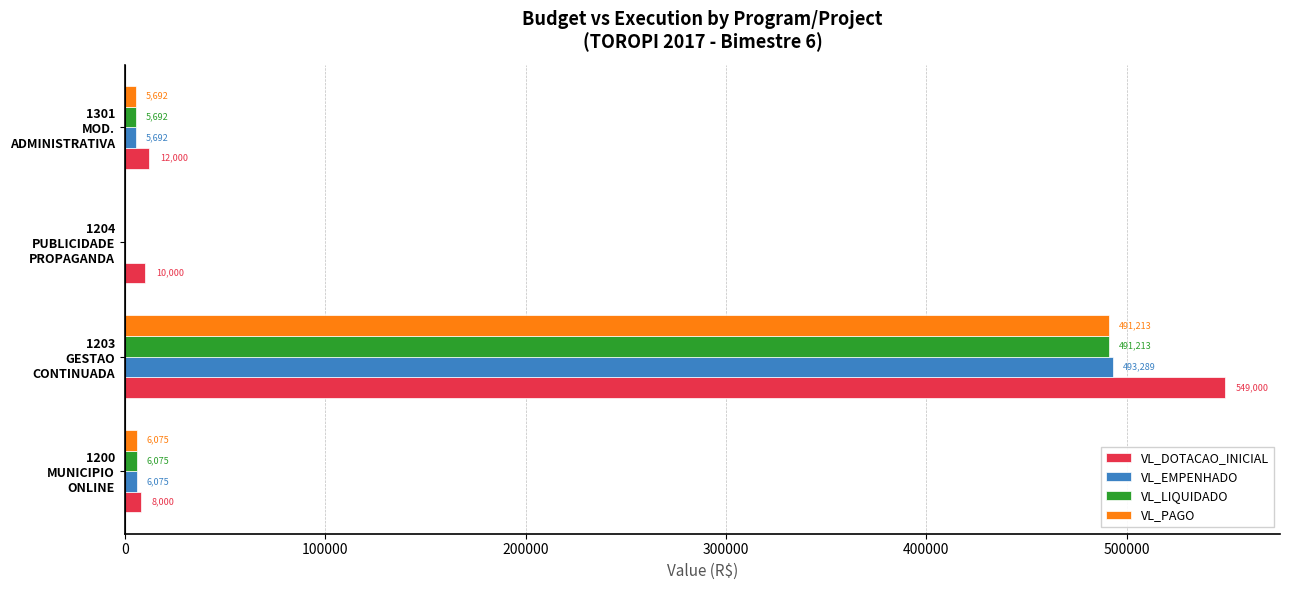

What is the highest value of the VL_DOTACAO_INICIAL series?

549000.0